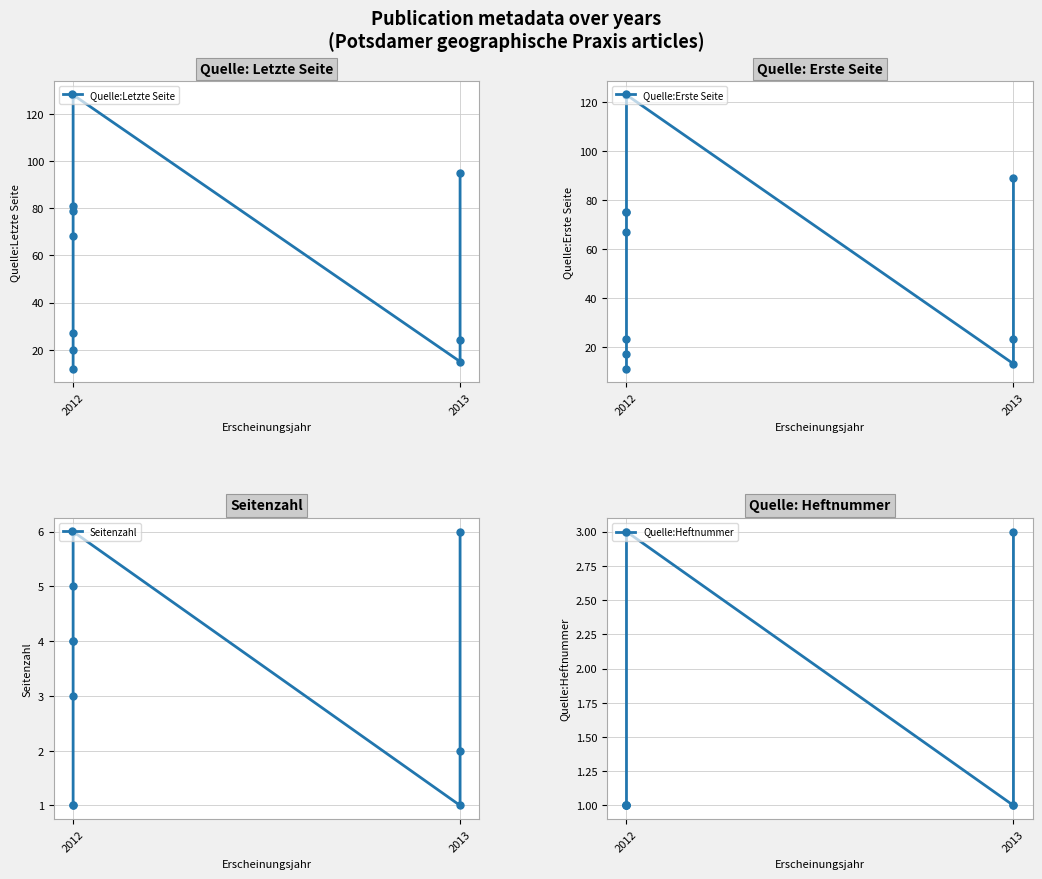

What is the label of the 8th point from the right?

2